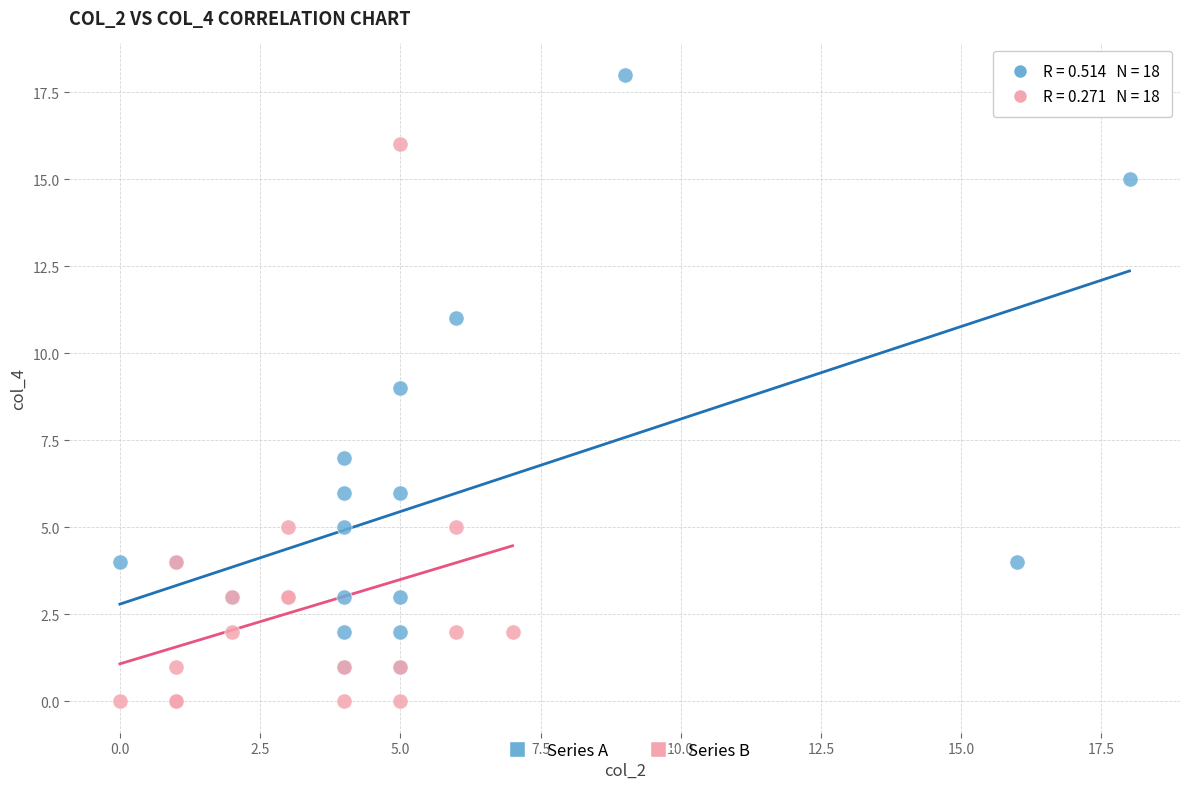

Which series reaches the maximum Y coordinate?

Series A